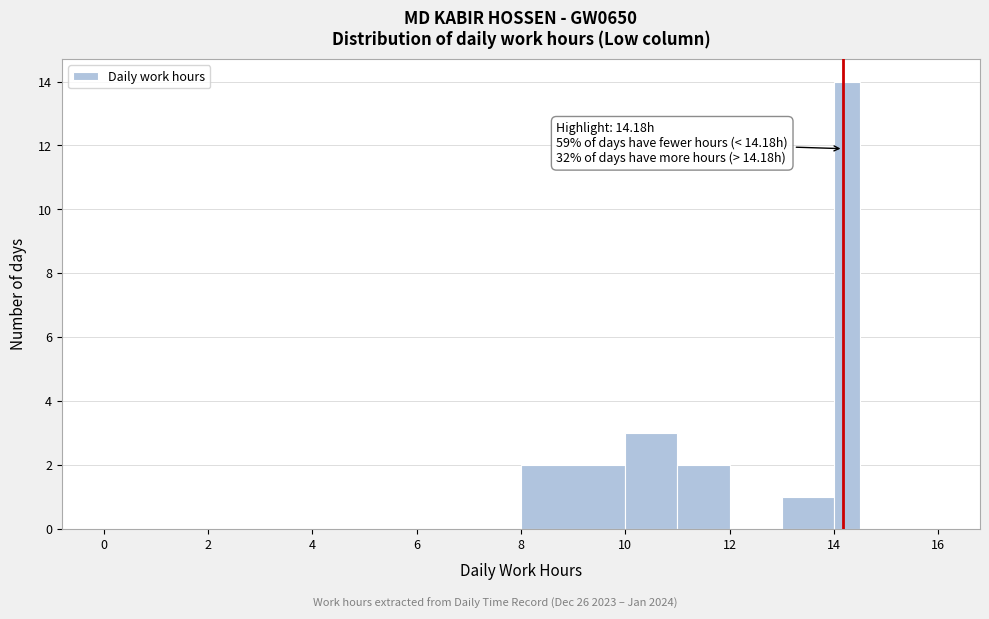

Around what value on the x-axis is the tallest bar? Give the approximate position of its centre, as read against the axis.

14.2